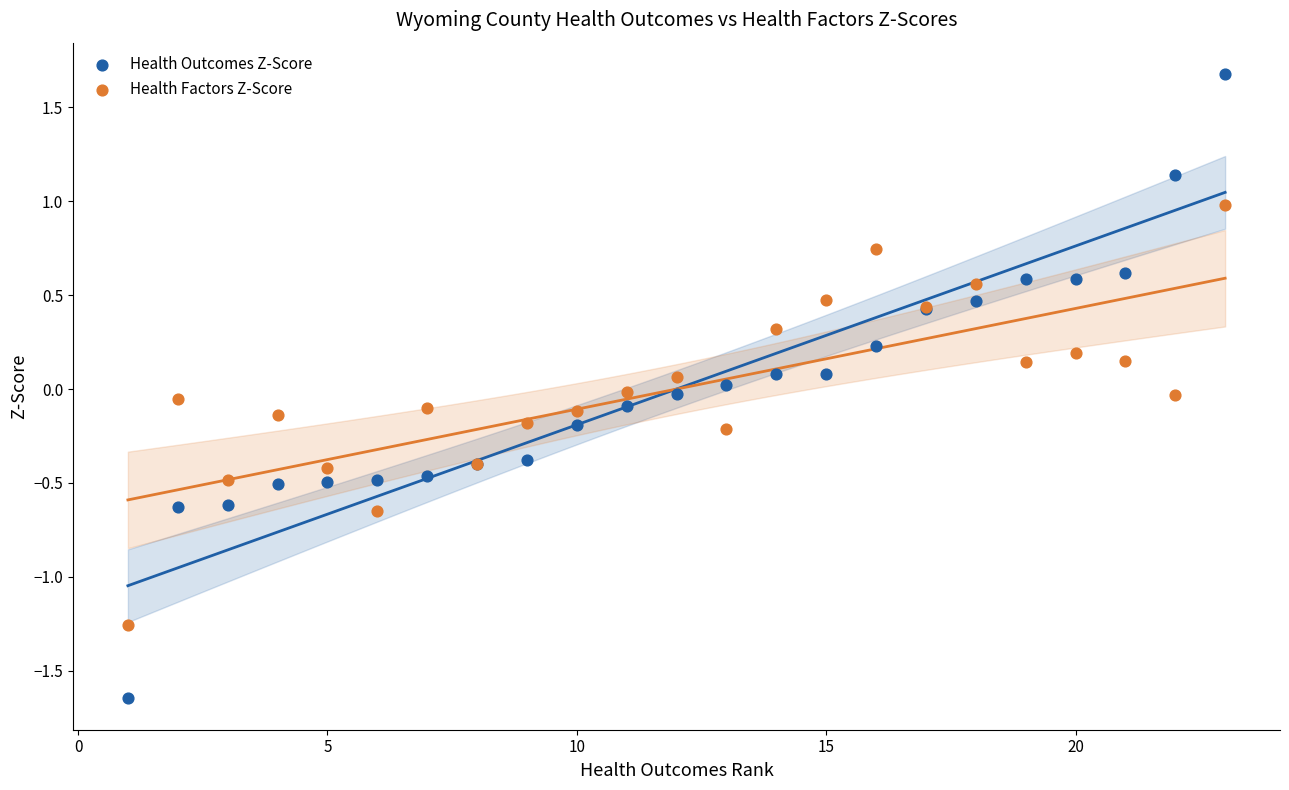

What is the X range (max minus min) for the scatter plot?

22.0